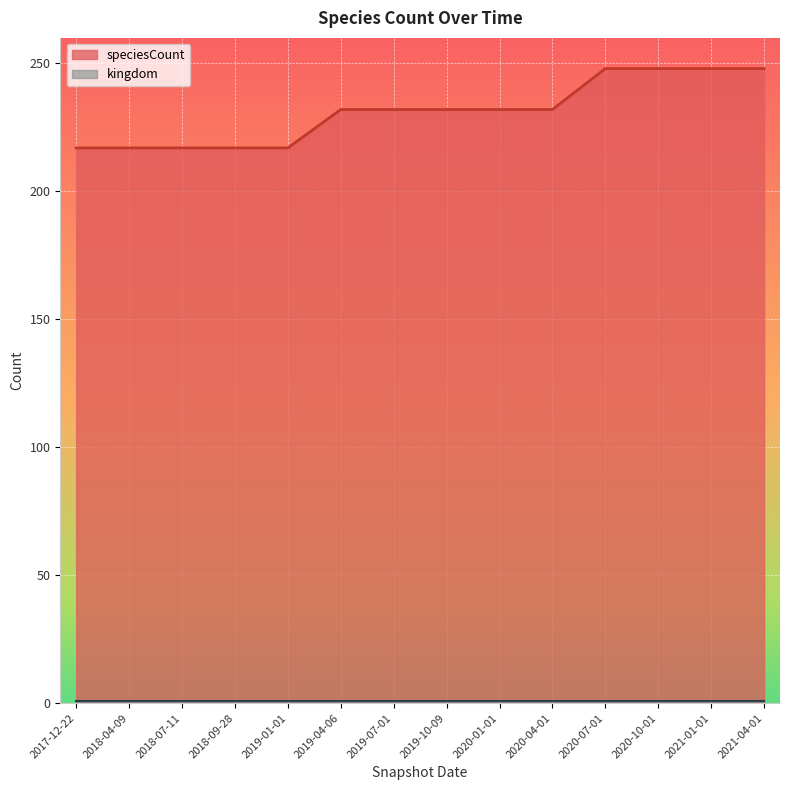

What is the difference between the maximum and second lowest values?

31